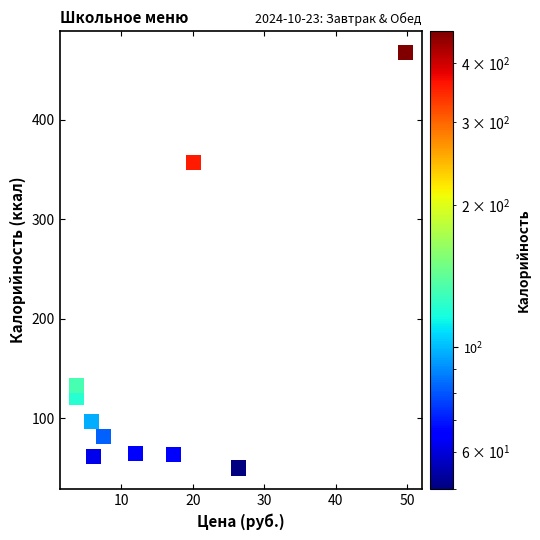

What Y value in the scatter plot is closest to 259?

357